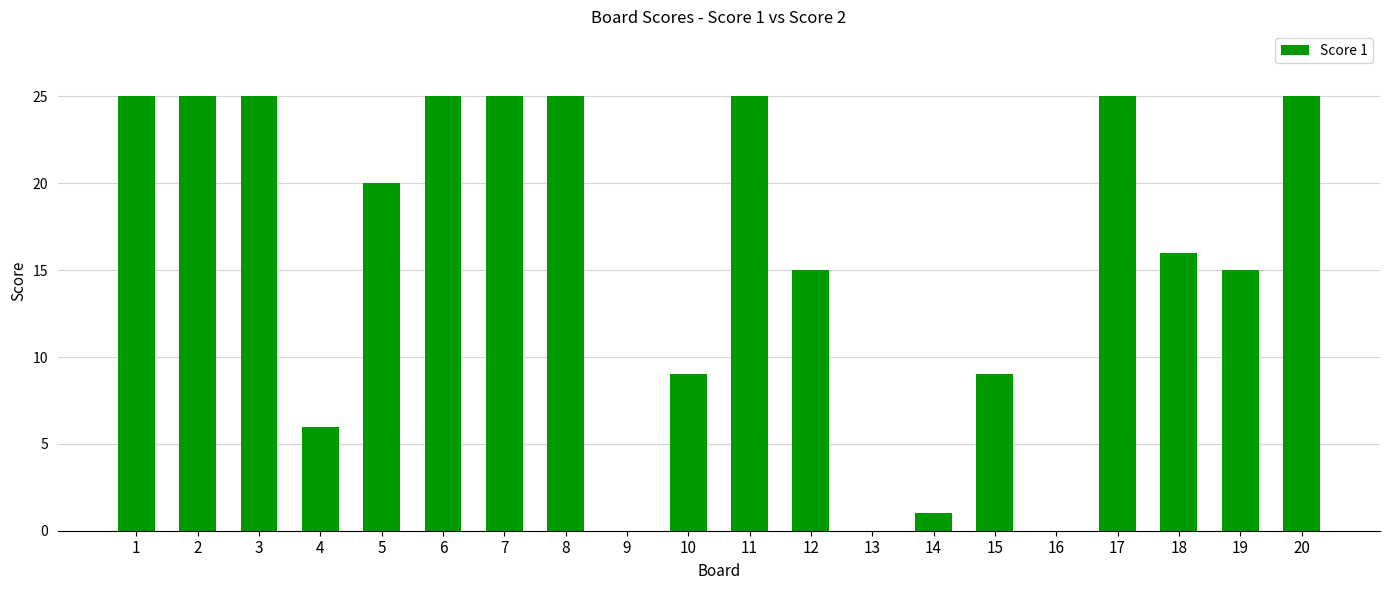

What is the ratio of the value at 12 to the value at 3?

0.6